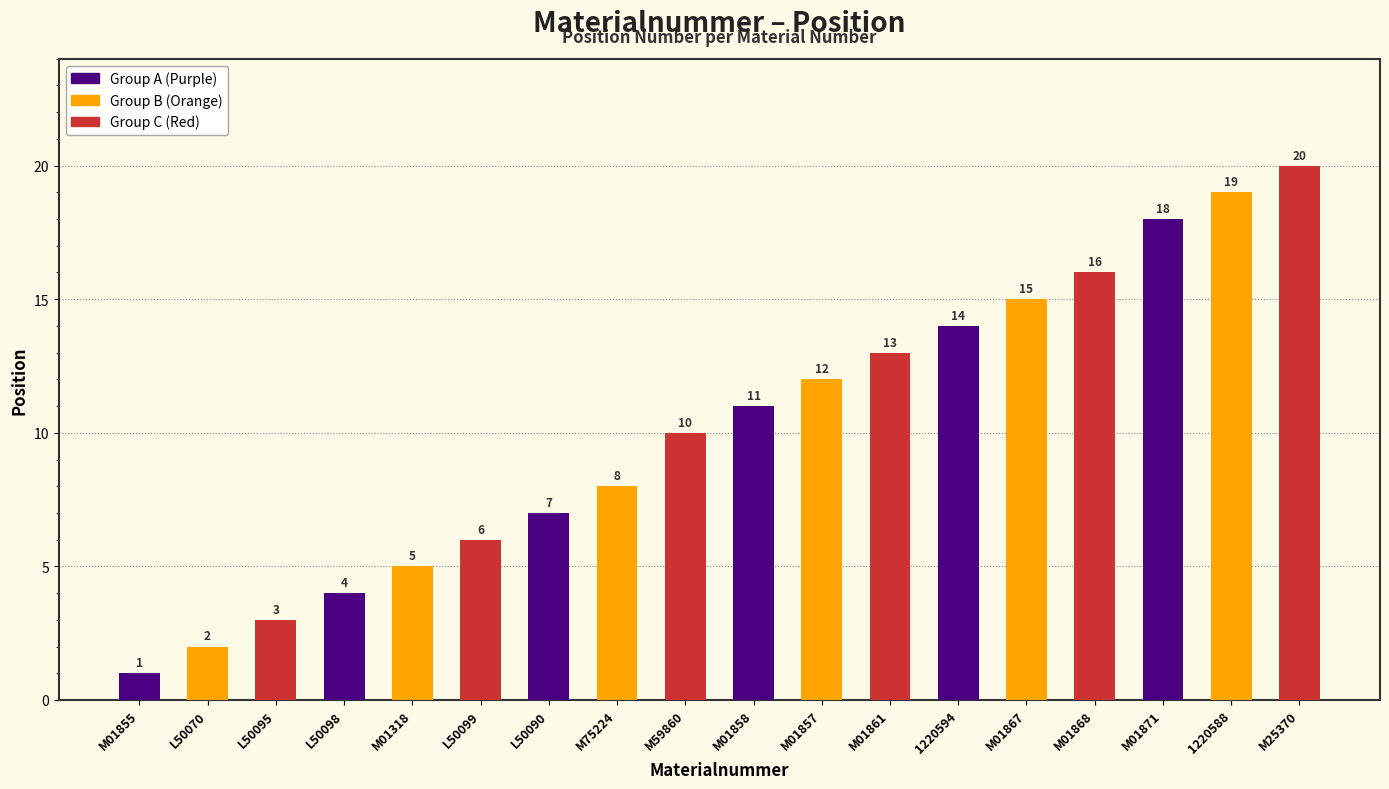

Where is the data nearest to the value 10?

M59860